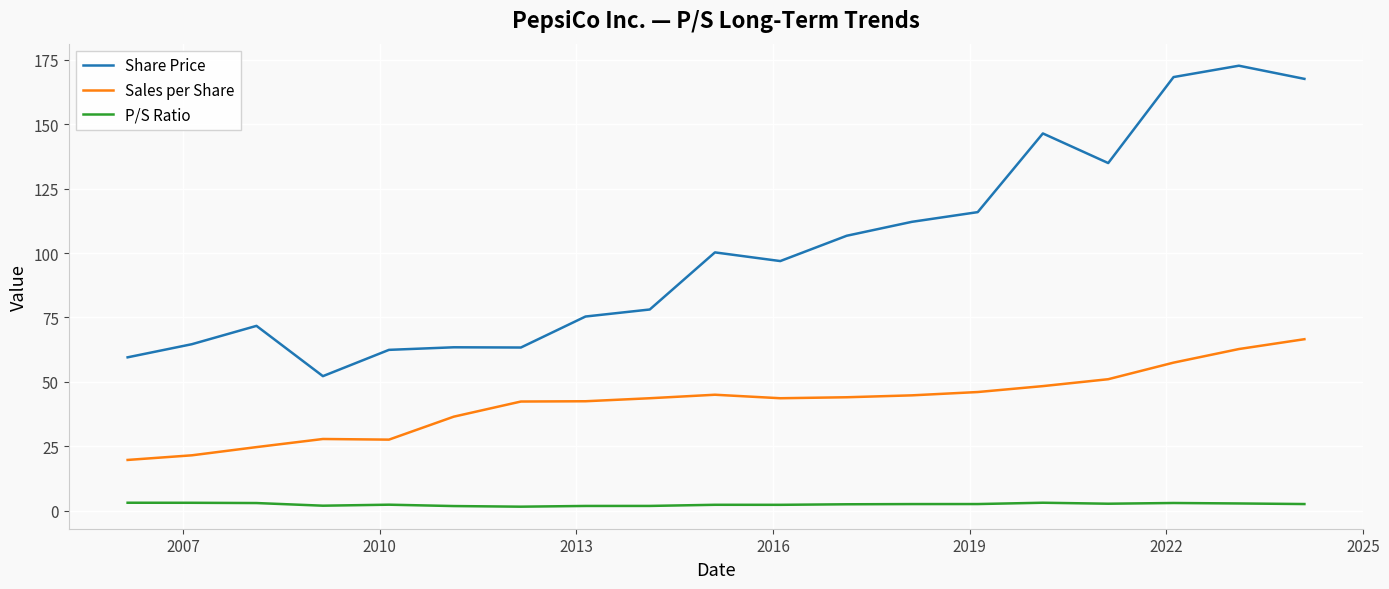

At how many categories does at least one series exceed 131?

5